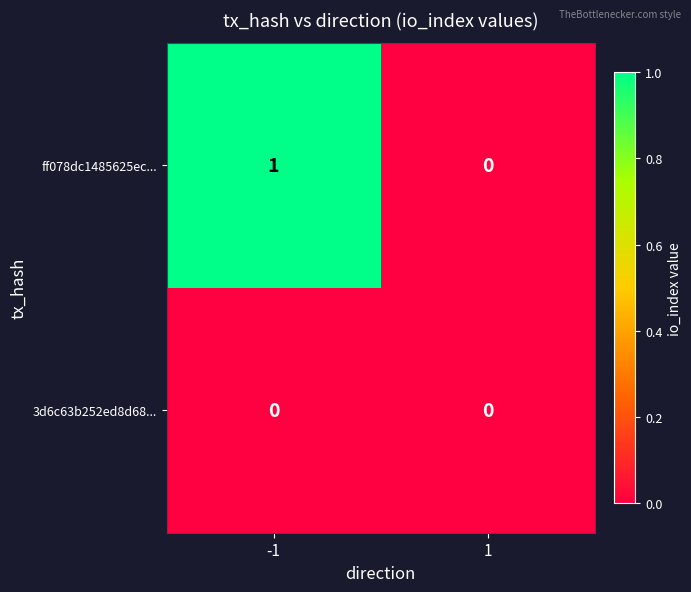

True or false: ff078dc1485625ec... has a value of 0 at 1.

True